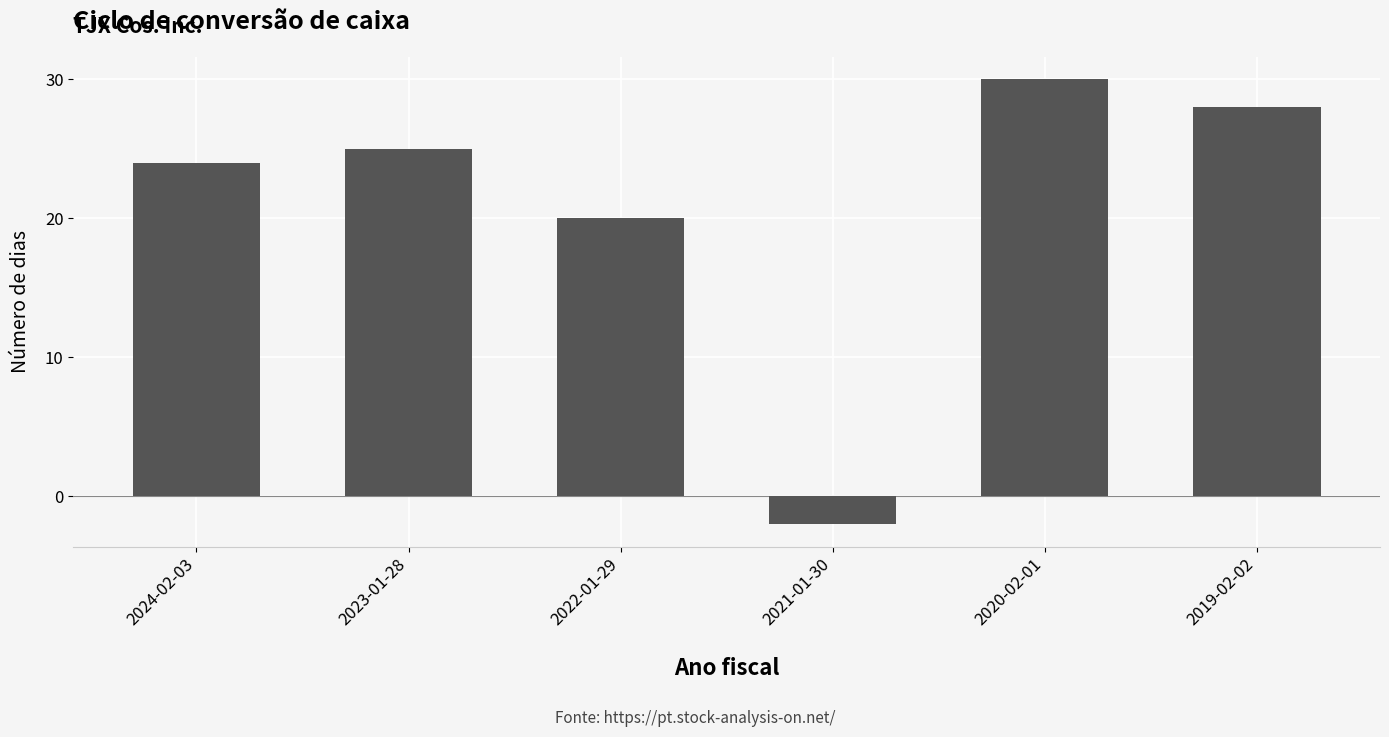

Rank the categories by value from lowest to highest.

2021-01-30, 2022-01-29, 2024-02-03, 2023-01-28, 2019-02-02, 2020-02-01